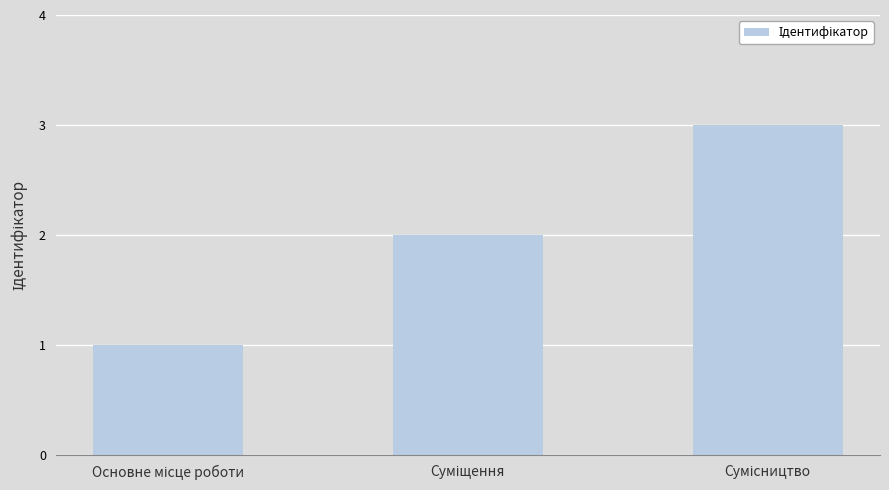

What is the difference between the maximum and minimum values?

2